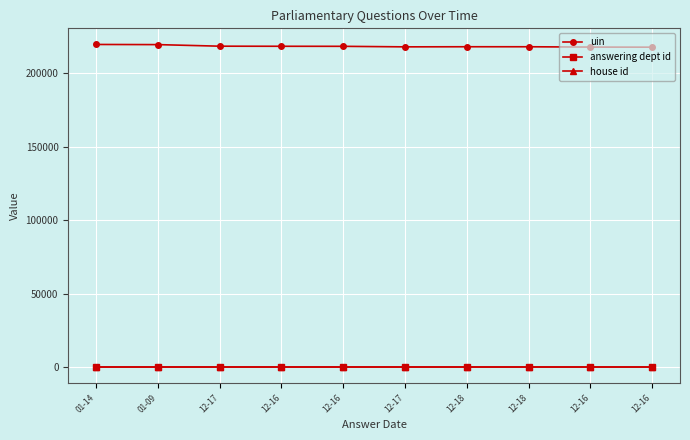

Which series has the widest spread of values?

uin